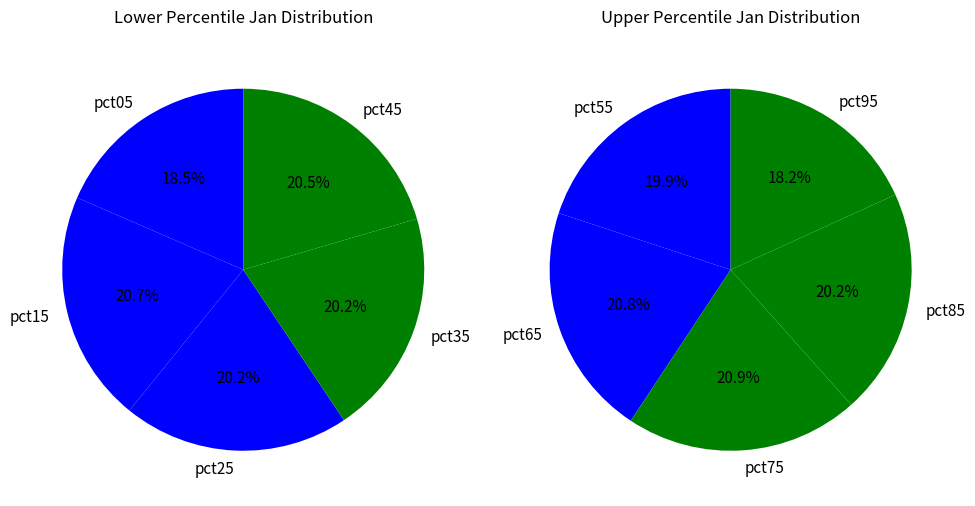

How many segments does this pie chart have?

10